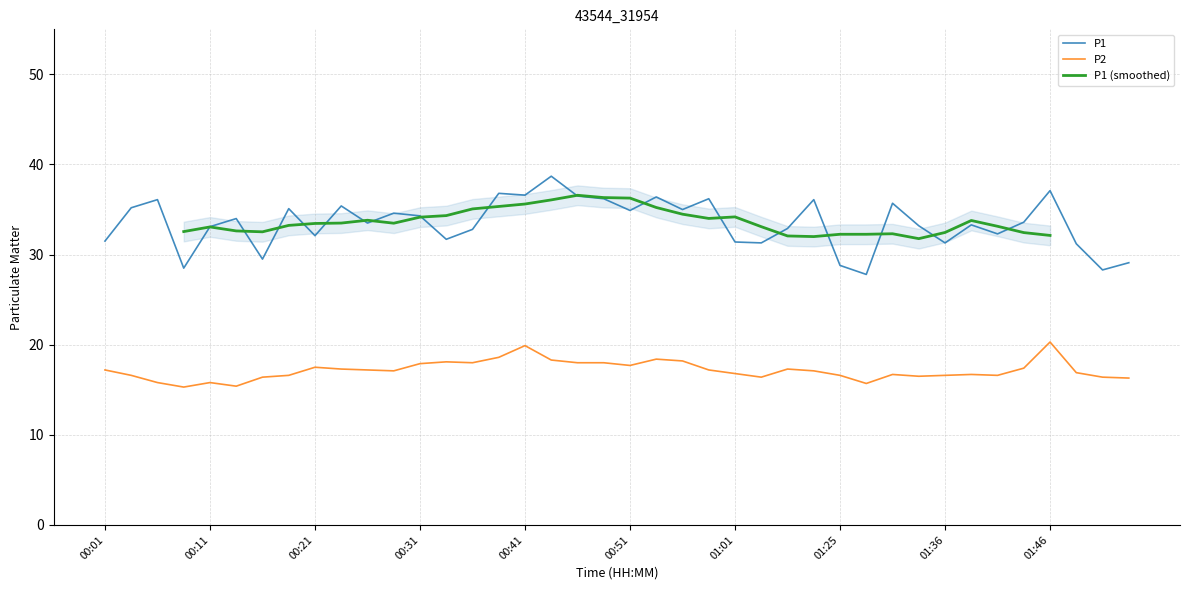

What is the label of the 2nd point from the left?

00:03